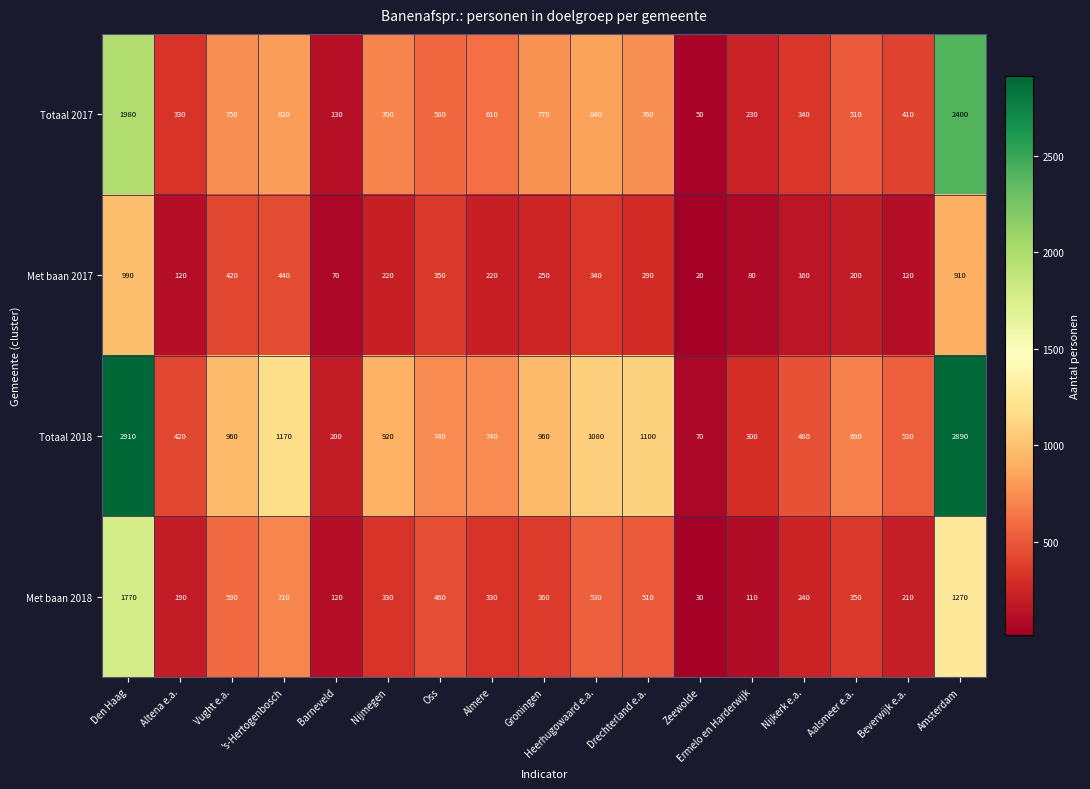

Read the Met baan 2018 value at Nijmegen, to the nearest 10.

330